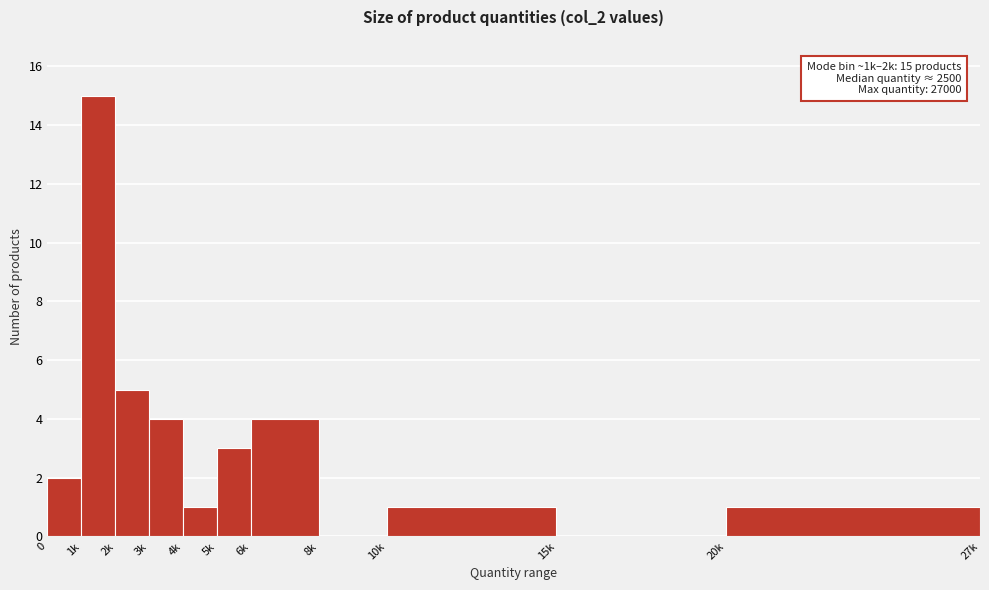

Reading left to right, list all the values displayed in this chart.

0=2	1k=15	2k=5	3k=4	4k=1	5k=3	6k=4	8k=0	10k=1	15k=0	20k=1